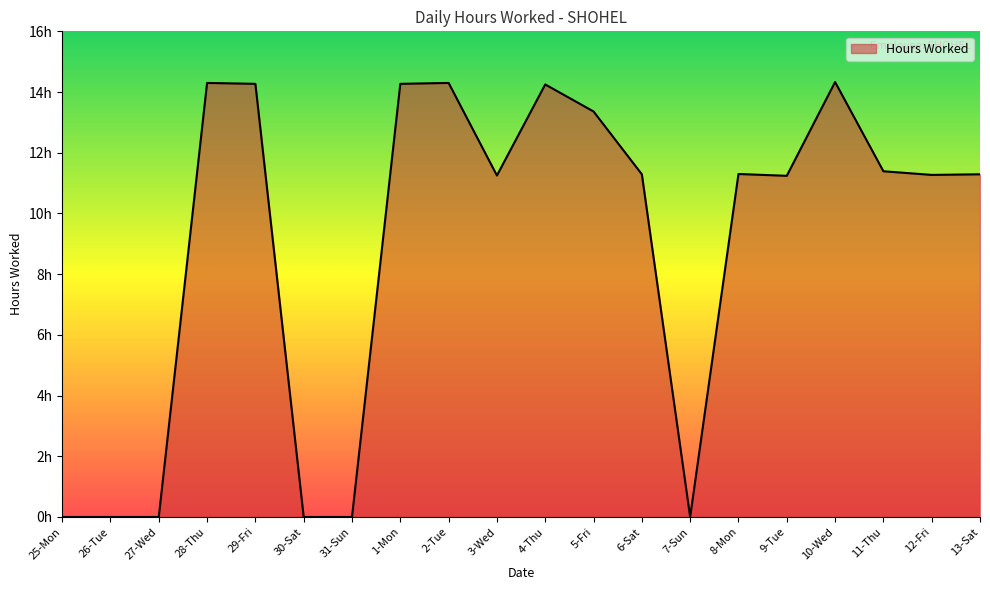

Where does the data first go above 11?

28-Thu